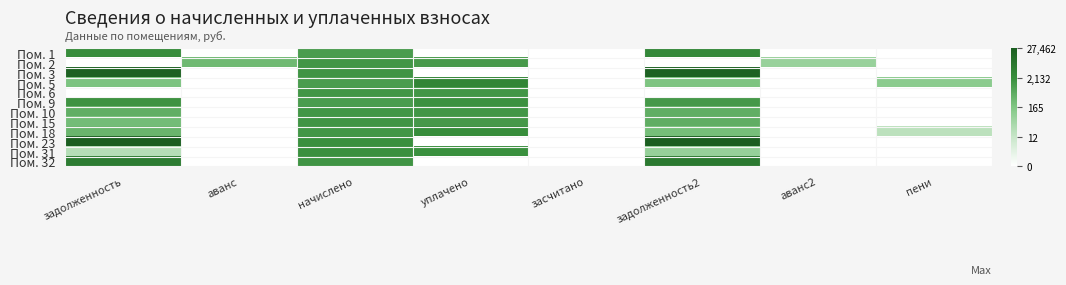

What is the spread (max minus min) of values at пени?

4.7